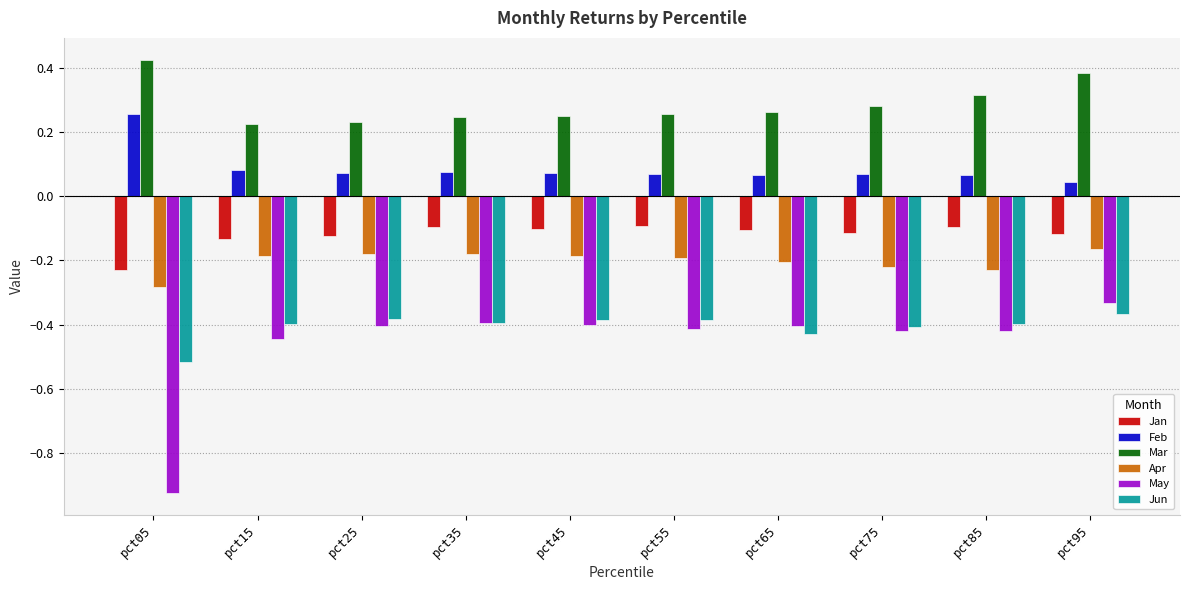

How many groups of bars are there?

10